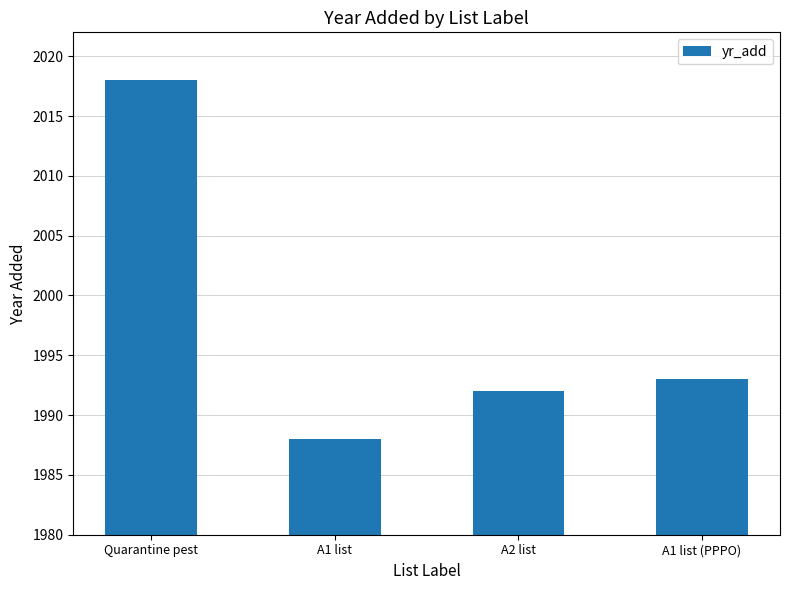

What position from the right is A1 list (PPPO)?

1